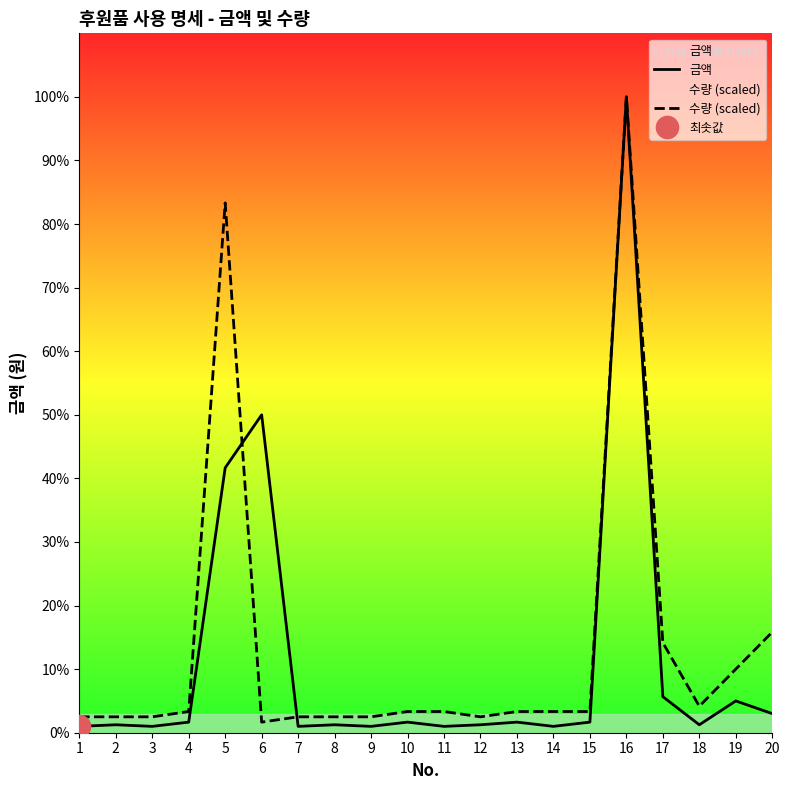

At which category is the sum across all series the highest?

16